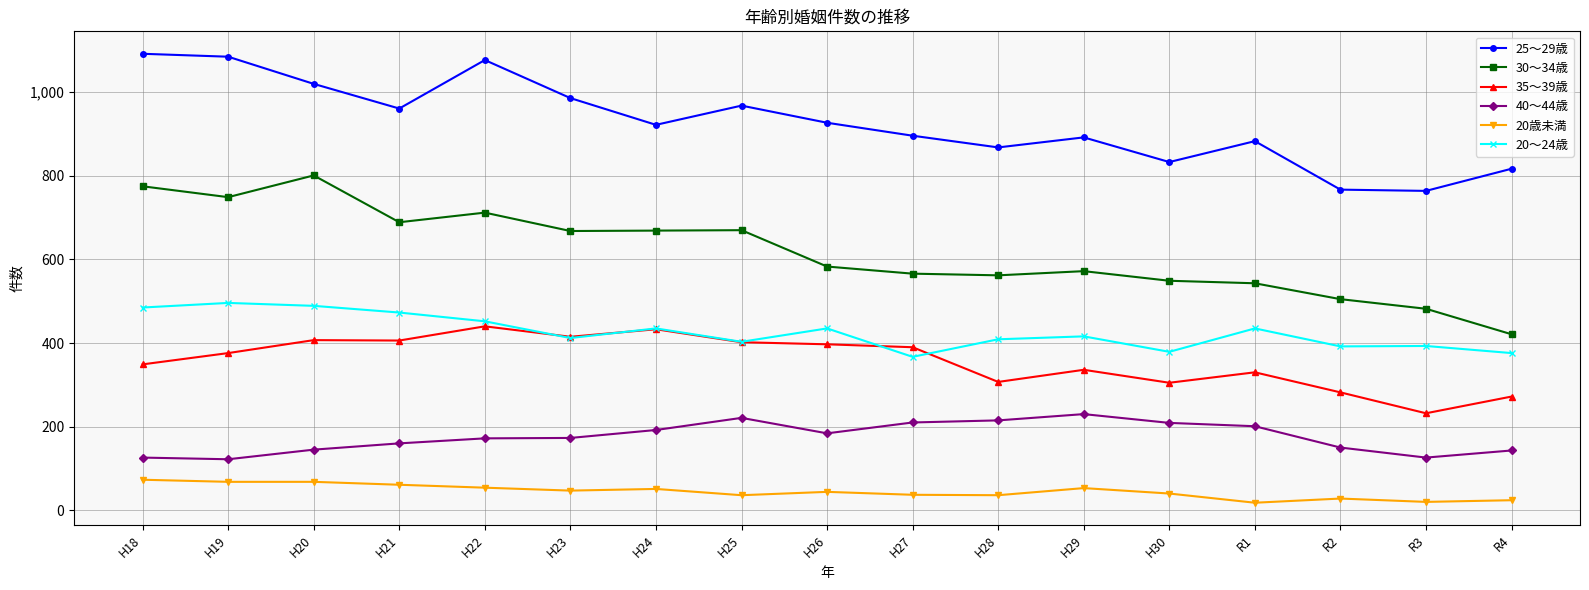

Read the 20～24歳 value at H19.

496